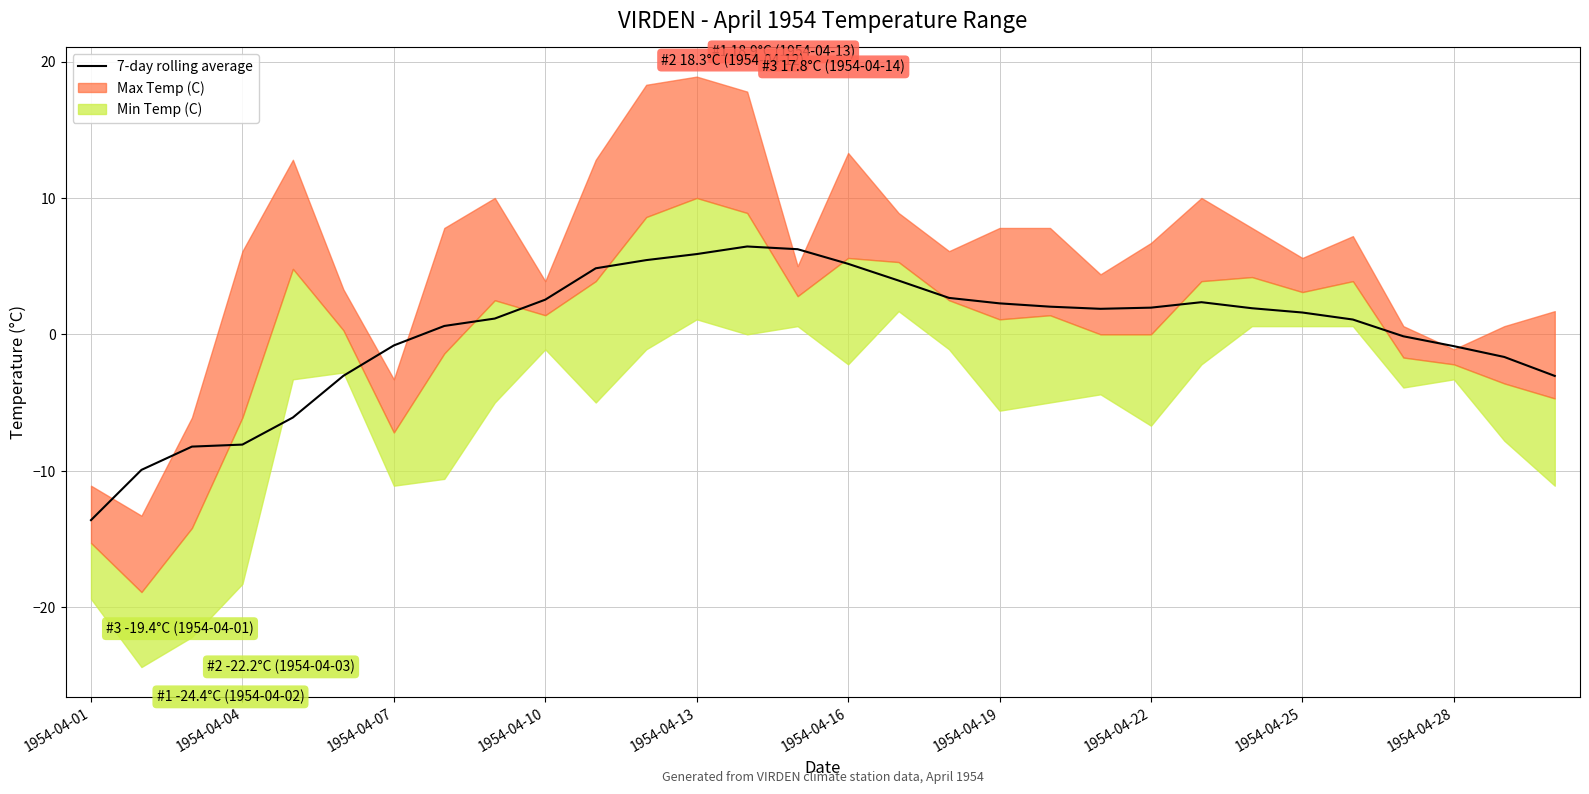

Which category has the highest value across all series?

13